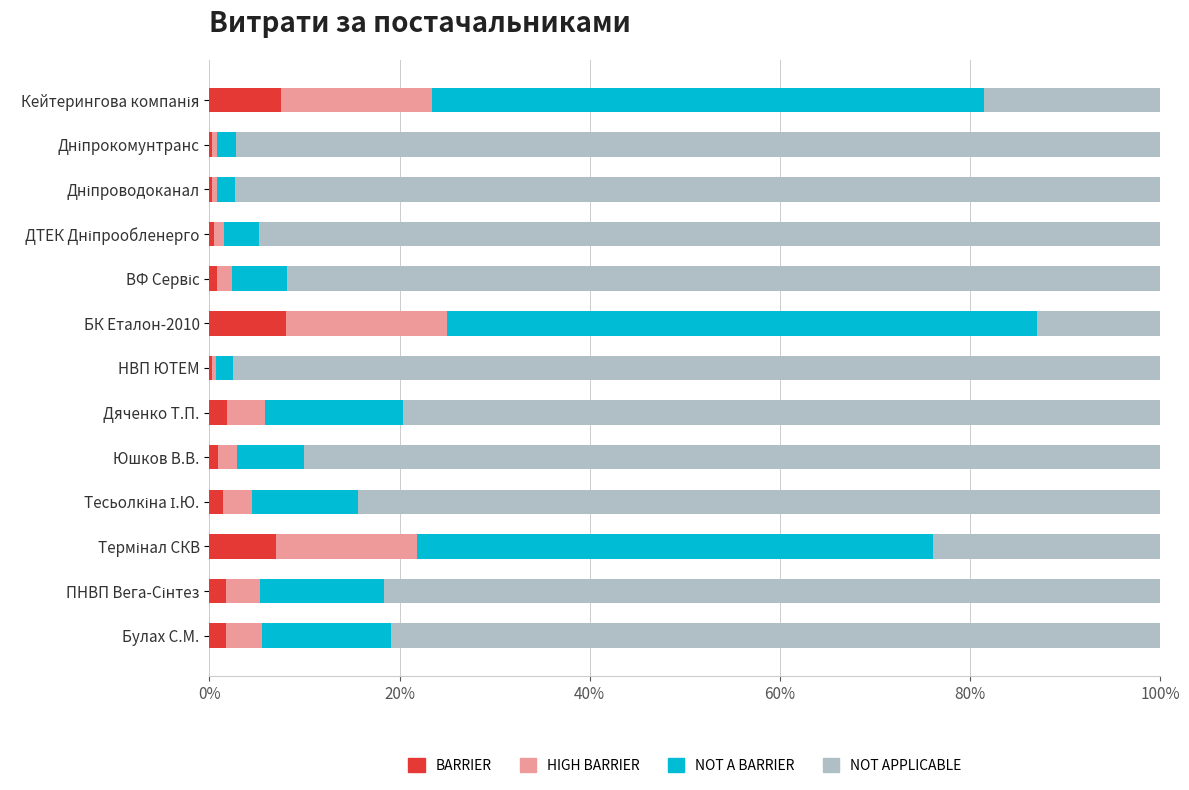

How many data points does each series have?

13